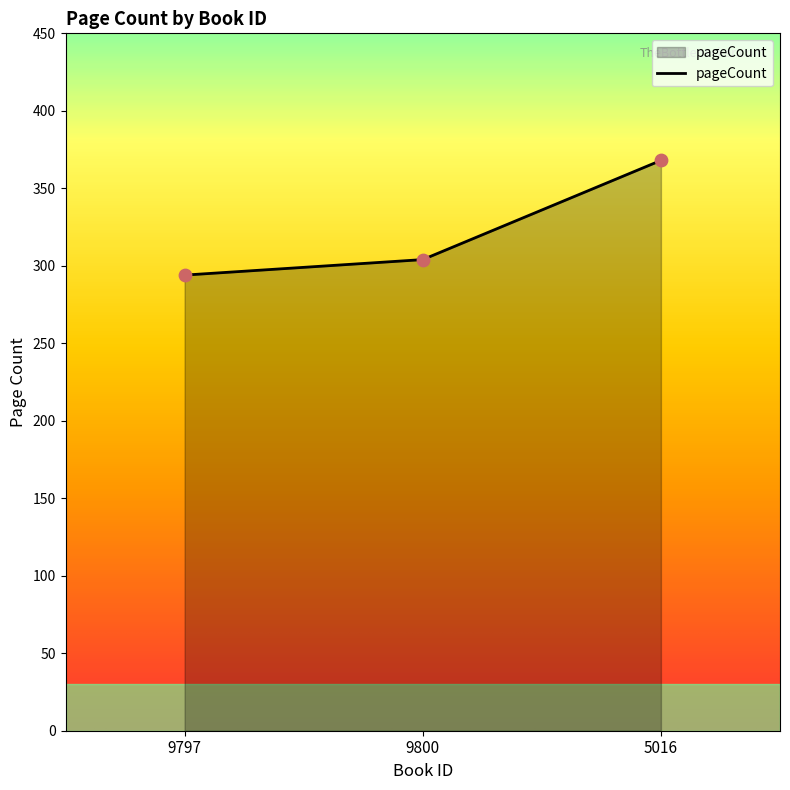

Between 9800 and 5016, which is larger?

5016